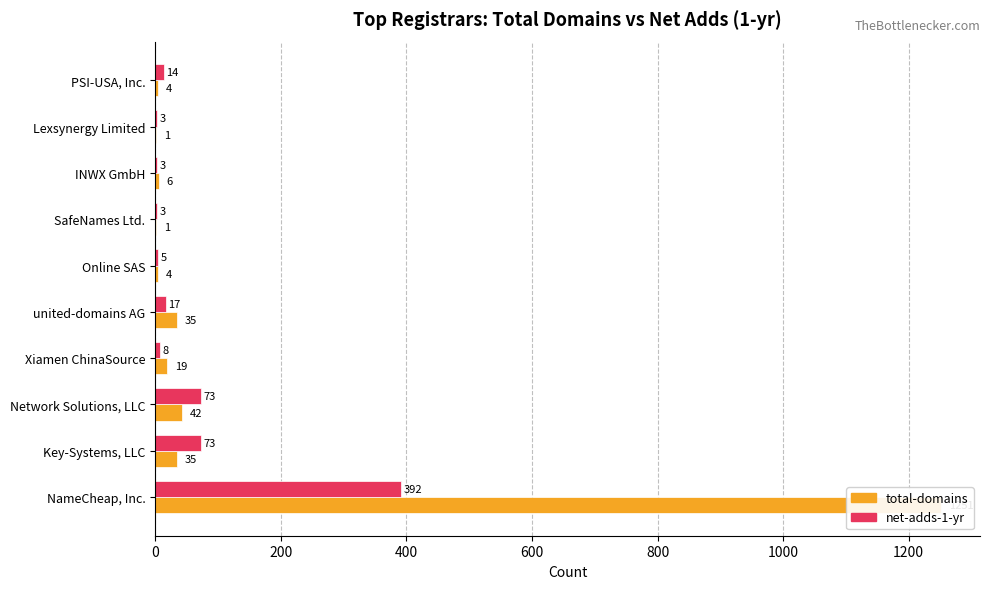

Reading right to left, what are all the values shown in this chart?

total-domains: 4	1	6	1	4	35	19	42	35	1251
net-adds-1-yr: 14	3	3	3	5	17	8	73	73	392